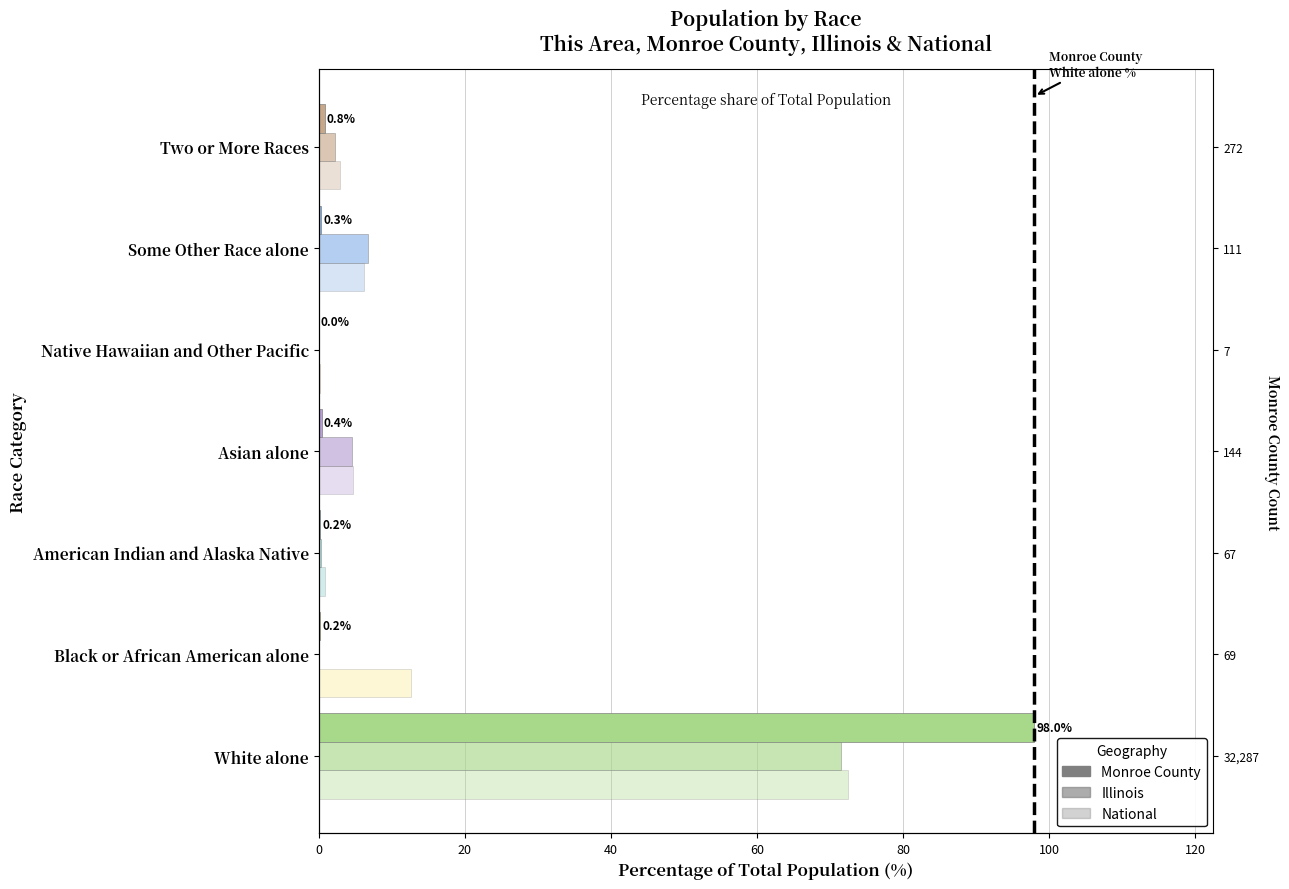

What is the minimum value for National?

0.2